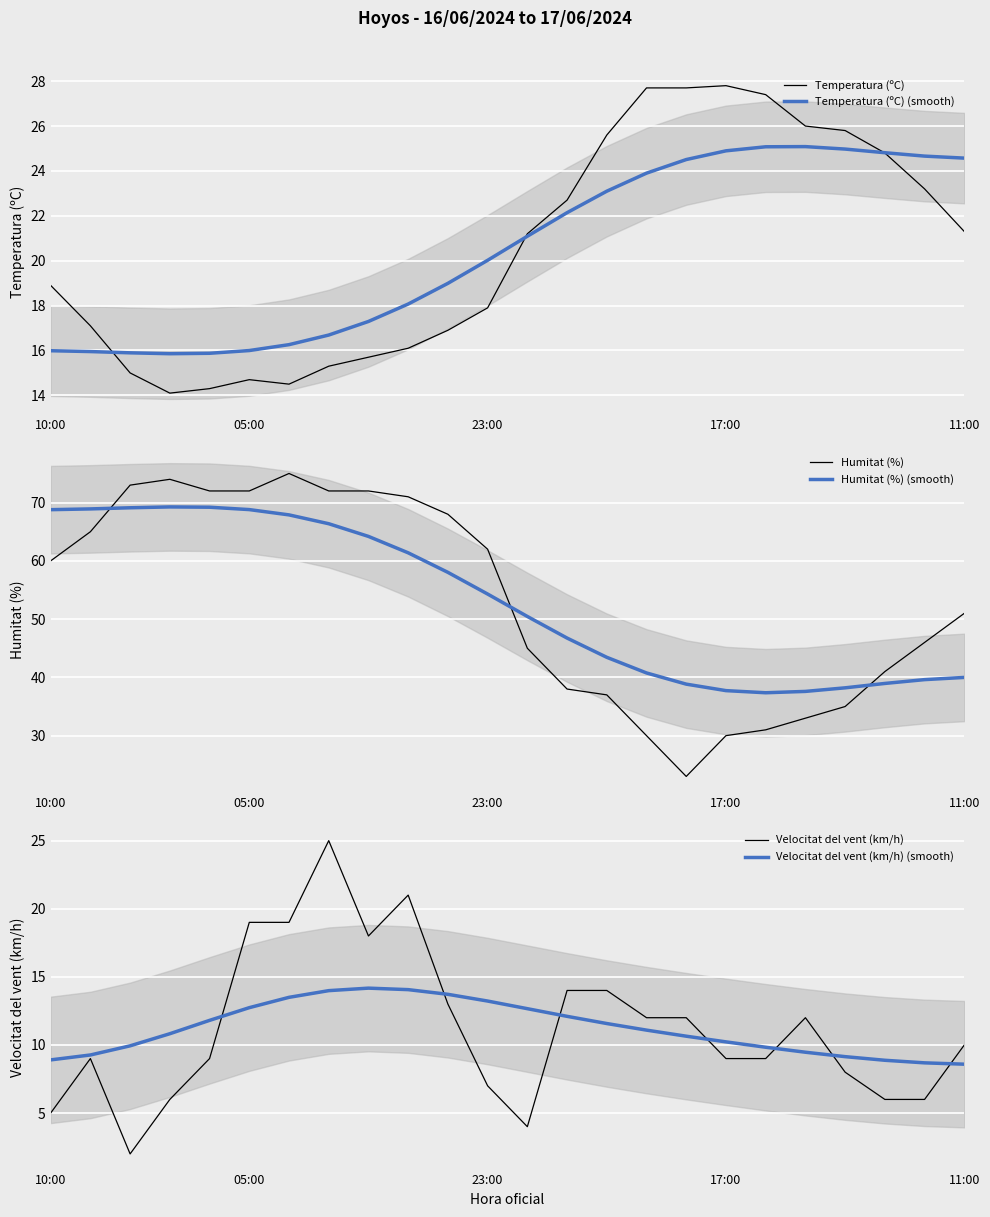

What is the greatest value displayed?

75.0